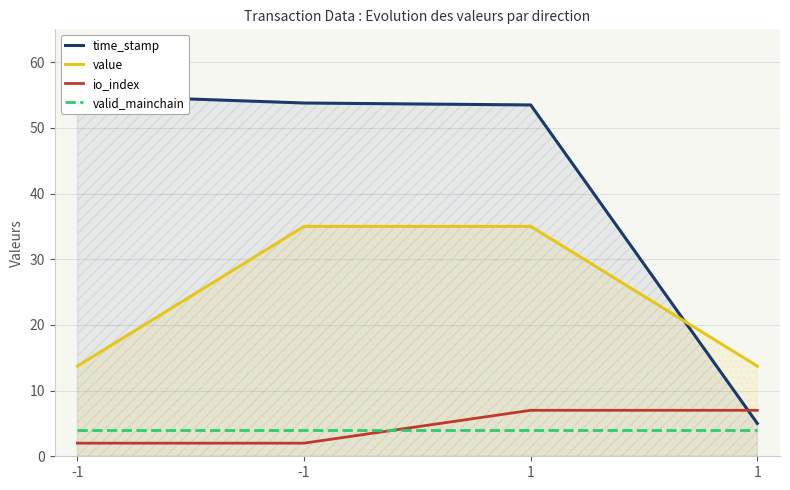

Is the value of value at 1 greater than the value of time_stamp at -1?

No